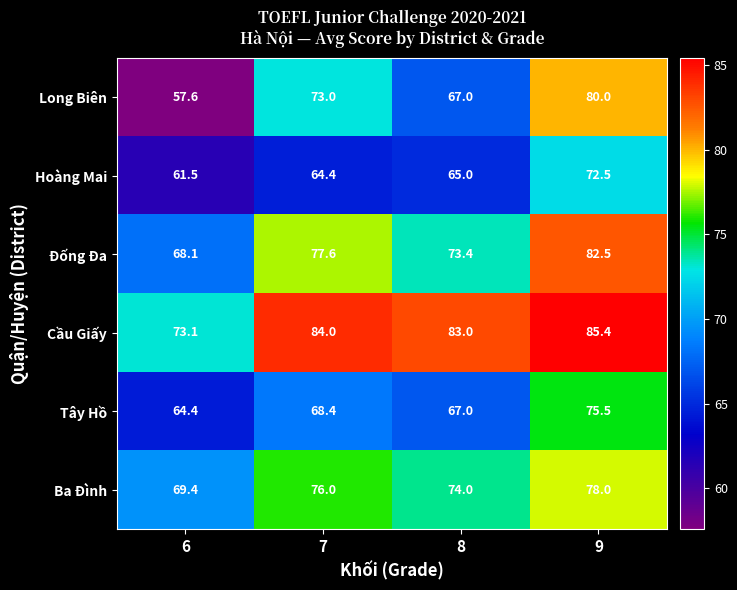

At which category does the chart reach its minimum across all series?

6